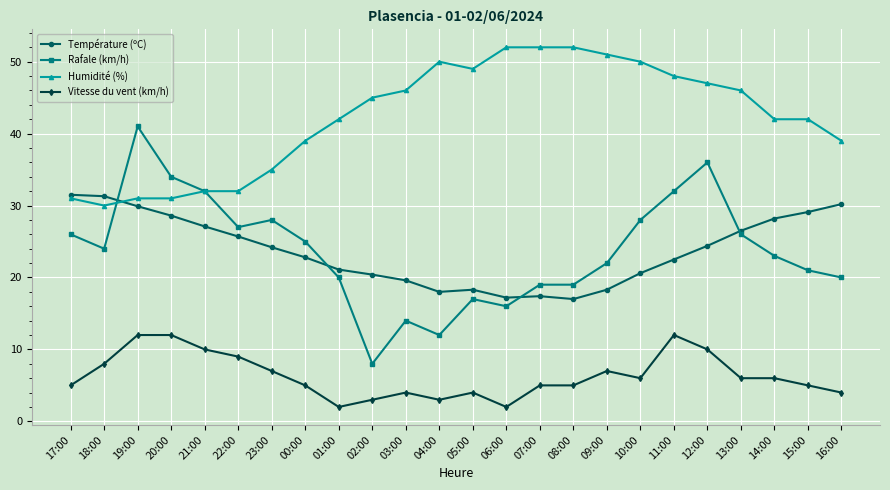

True or false: Humidité (%) has a value of 73.6 at 01:00.

False